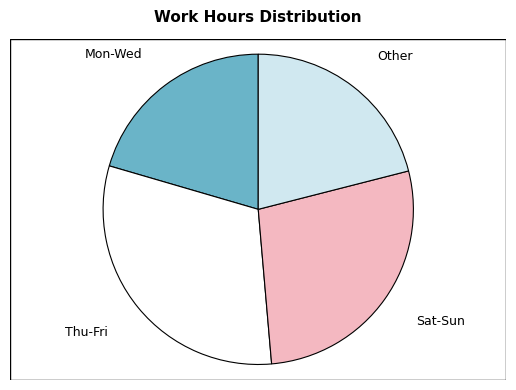

Which has a higher value, Sat-Sun or Other?

Sat-Sun